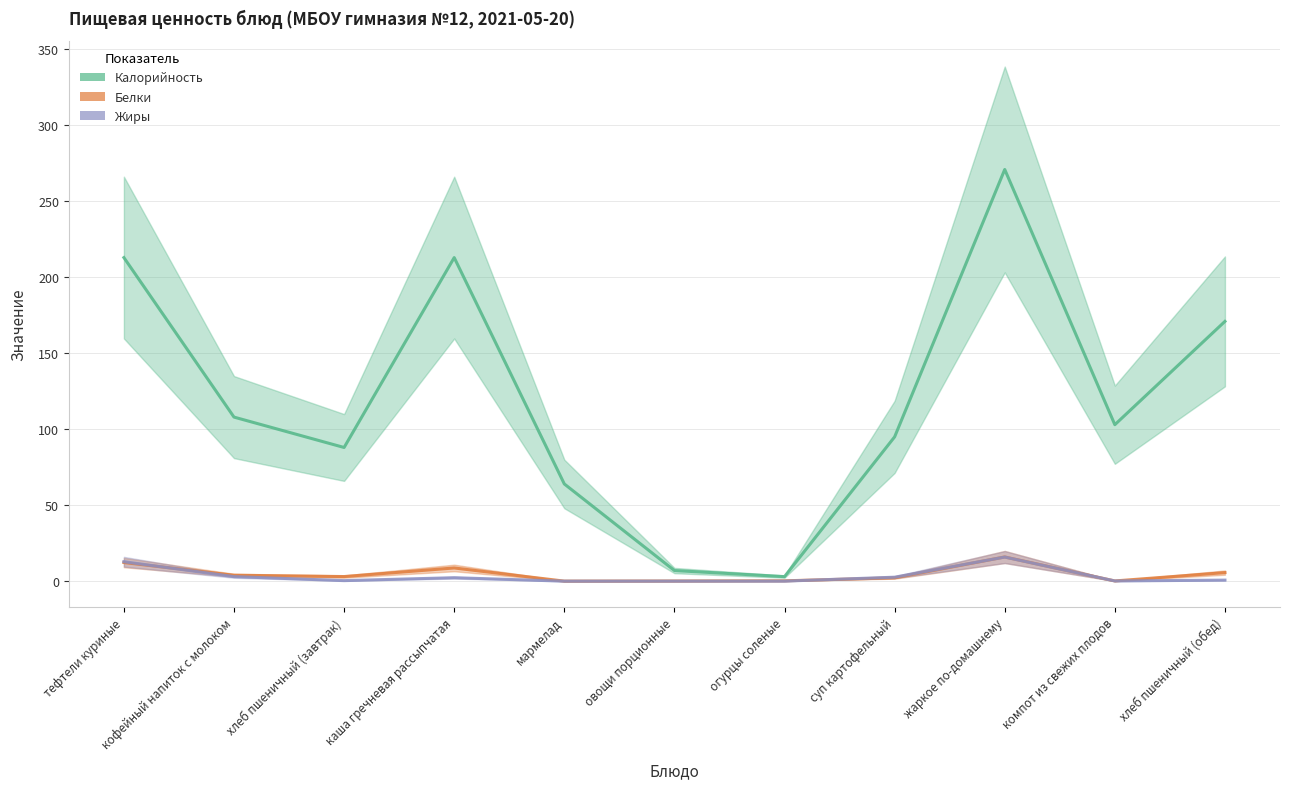

Rank the categories by Белки value from highest to lowest.

жаркое по-домашнему, тефтели куриные, каша гречневая рассыпчатая, хлеб пшеничный (обед), кофейный напиток с молоком, хлеб пшеничный (завтрак), суп картофельный, огурцы соленые, компот из свежих плодов, овощи порционные, мармелад